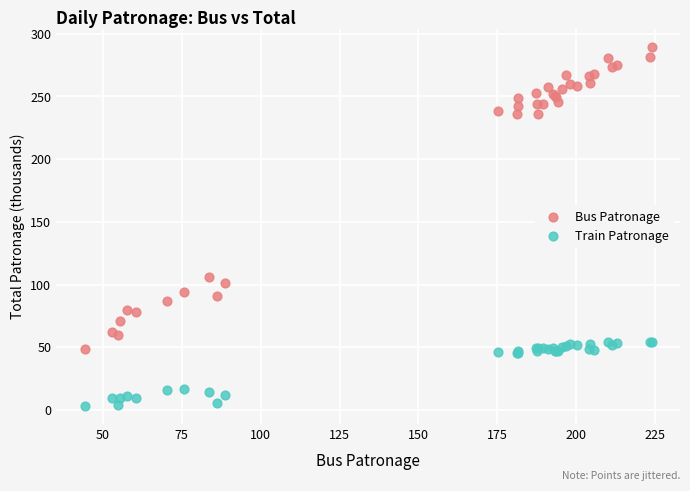

Which series has the largest Y range (max minus min)?

Bus Patronage